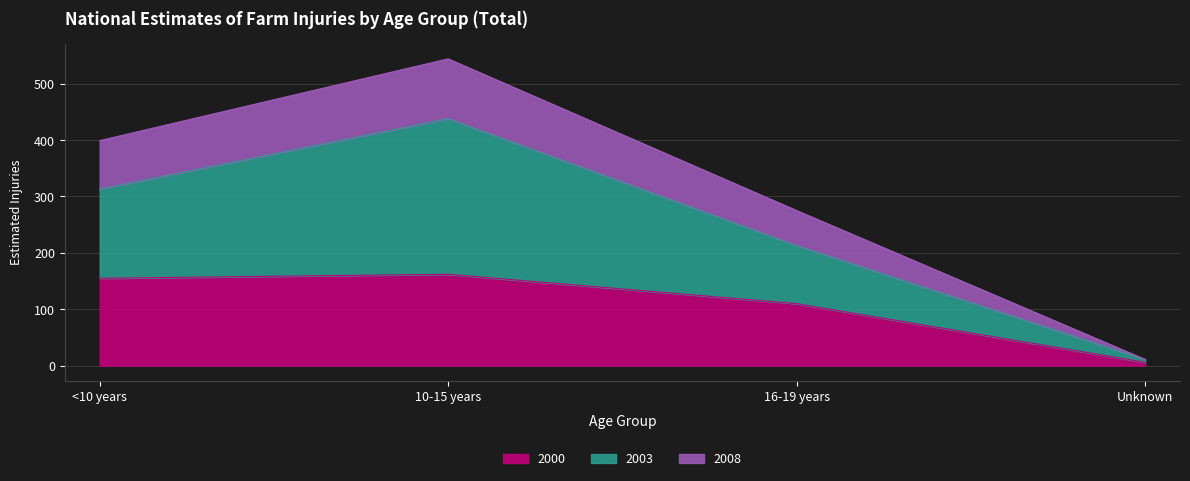

The value of 2000 at Unknown is 8. True or false?

False